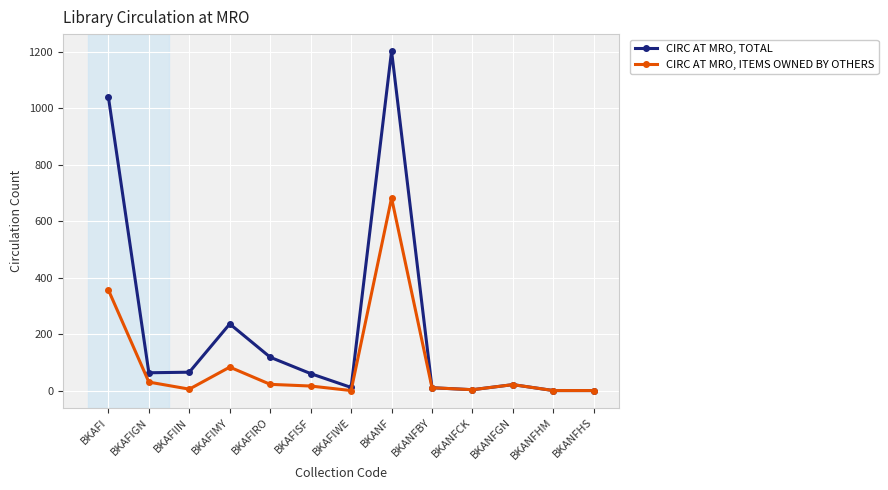

What is the label of the 9th point from the left?

BKANFBY